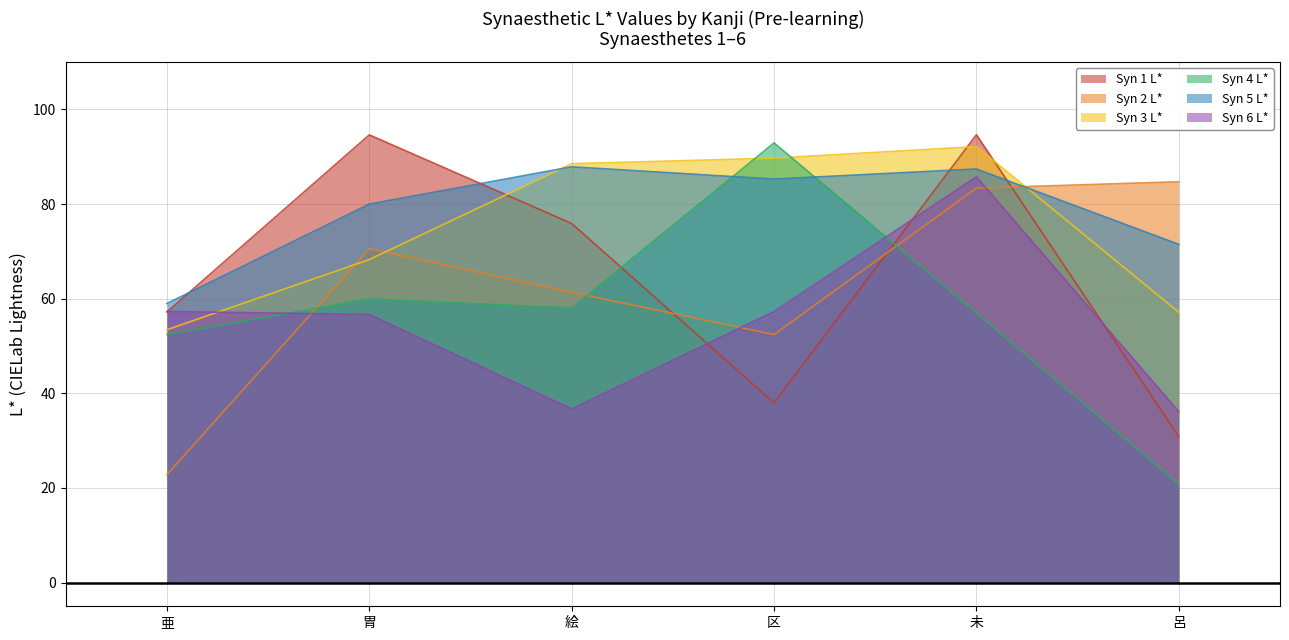

Which category has the lowest value across all series?

呂